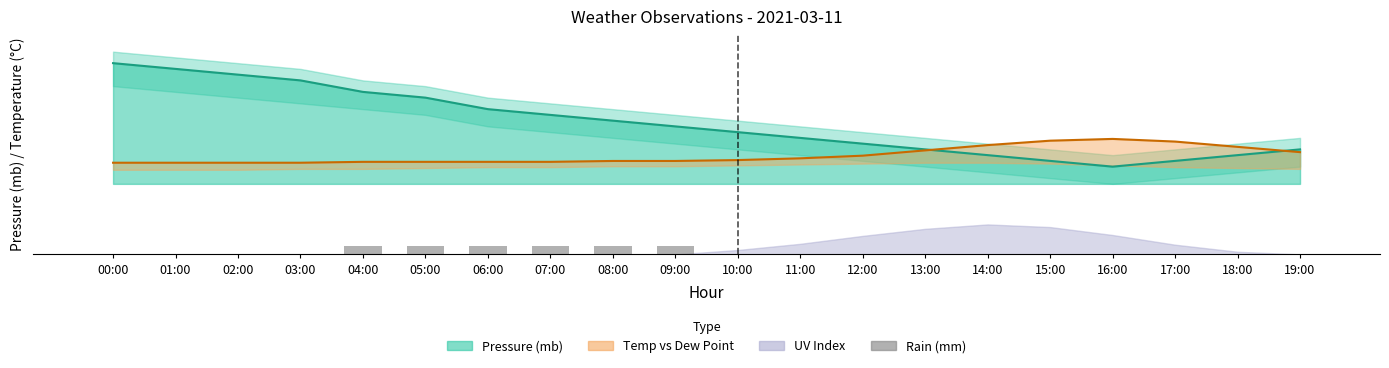

Rank the categories by value from highest to lowest.

04:00, 05:00, 06:00, 07:00, 08:00, 09:00, 00:00, 01:00, 02:00, 03:00, 10:00, 11:00, 12:00, 13:00, 14:00, 15:00, 16:00, 17:00, 18:00, 19:00